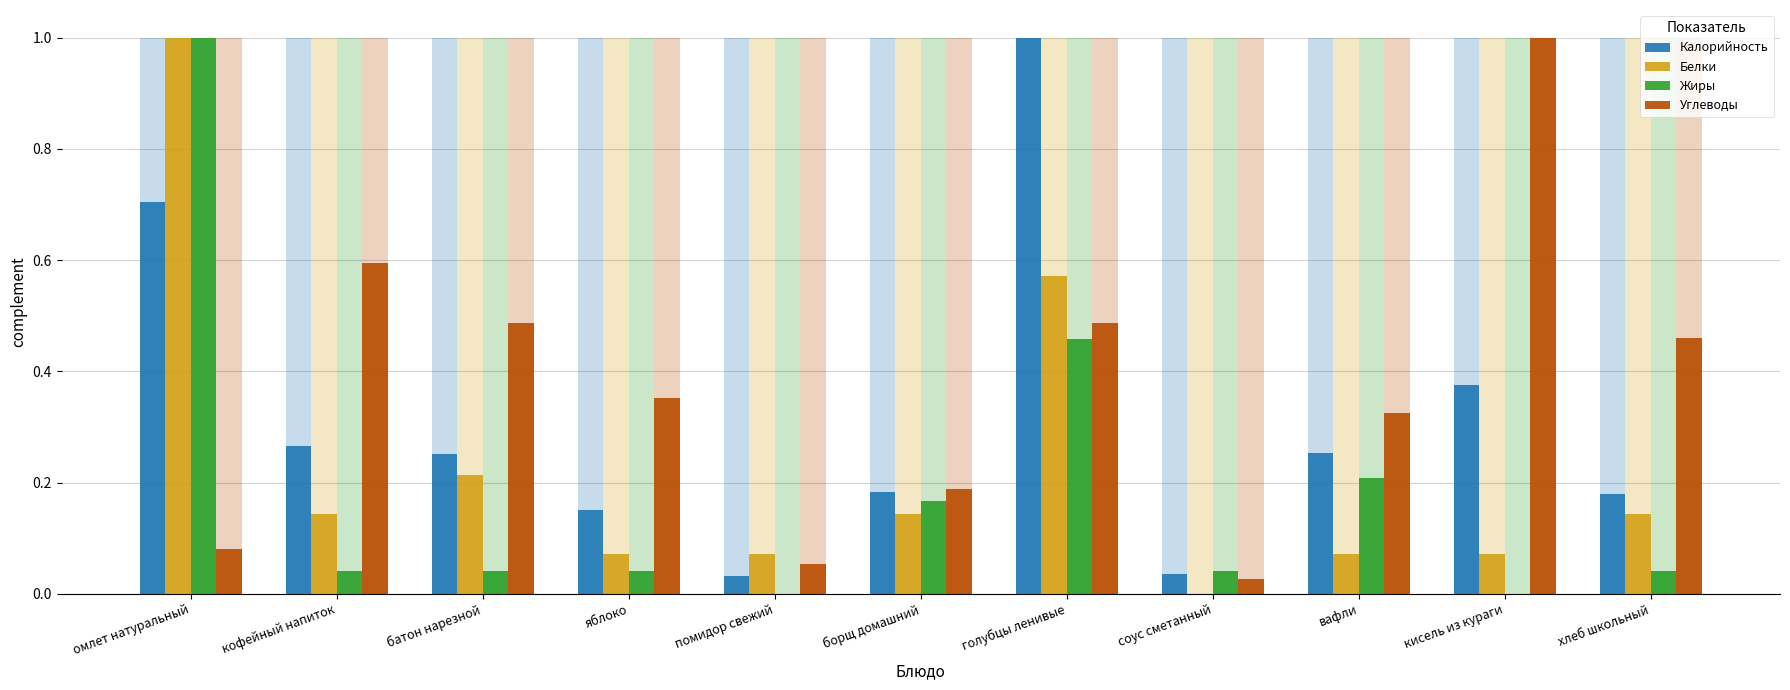

List the series in order of their peak value, lowest first.

Калорийность, Белки, Жиры, Углеводы